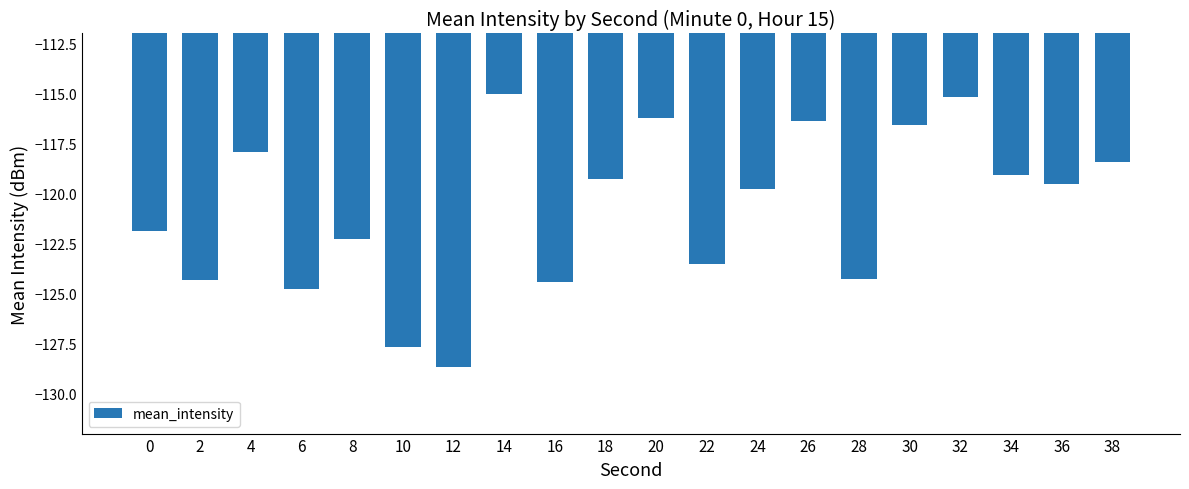

Between 14 and 22, which is larger?

14